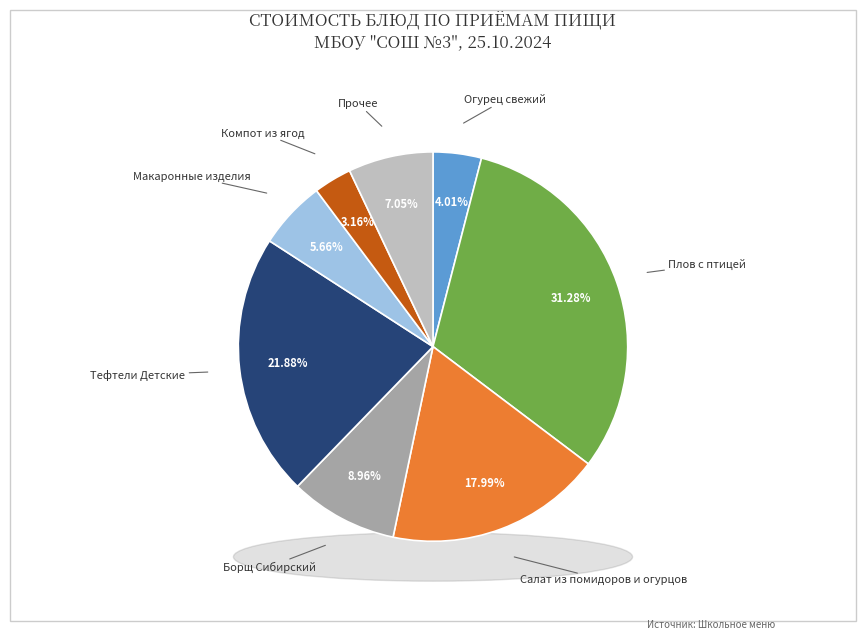

Which category has the biggest portion of the pie?

Плов с птицей